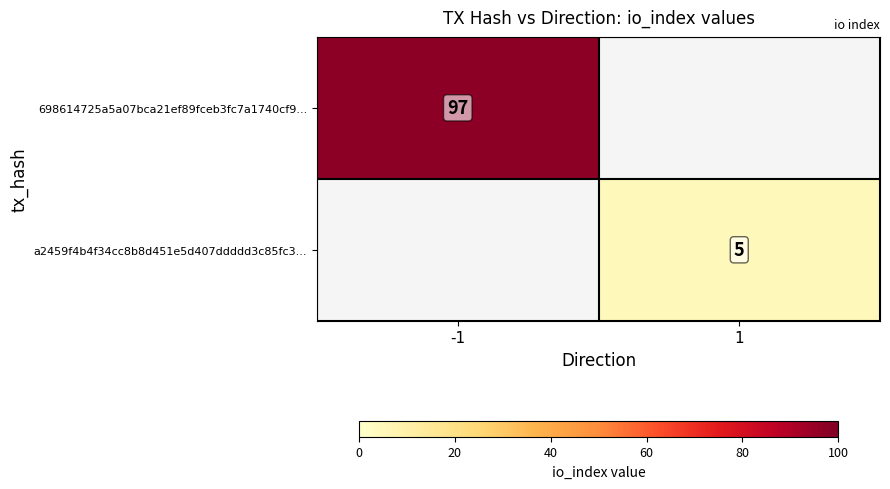

Is it true that a2459f4b4f34cc8b8d451e5d407ddddd3c85fc3... equals 5 at 1?

True